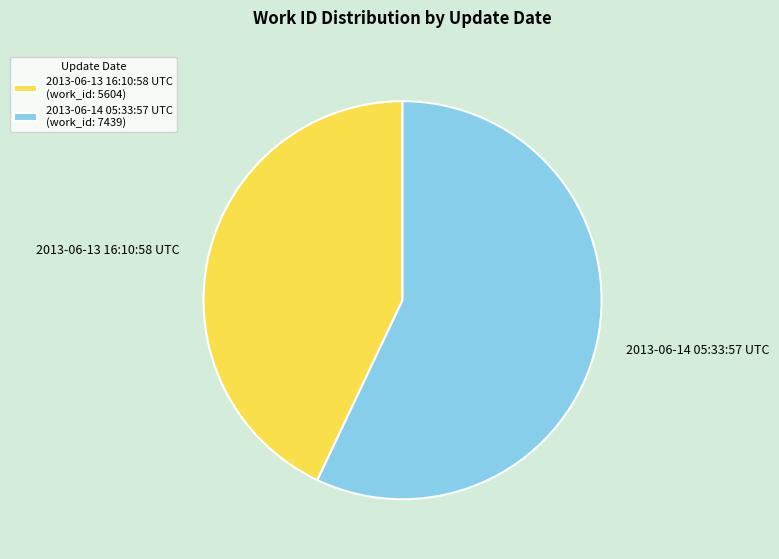

Which has a higher value, 2013-06-13 16:10:58 UTC or 2013-06-14 05:33:57 UTC?

2013-06-14 05:33:57 UTC